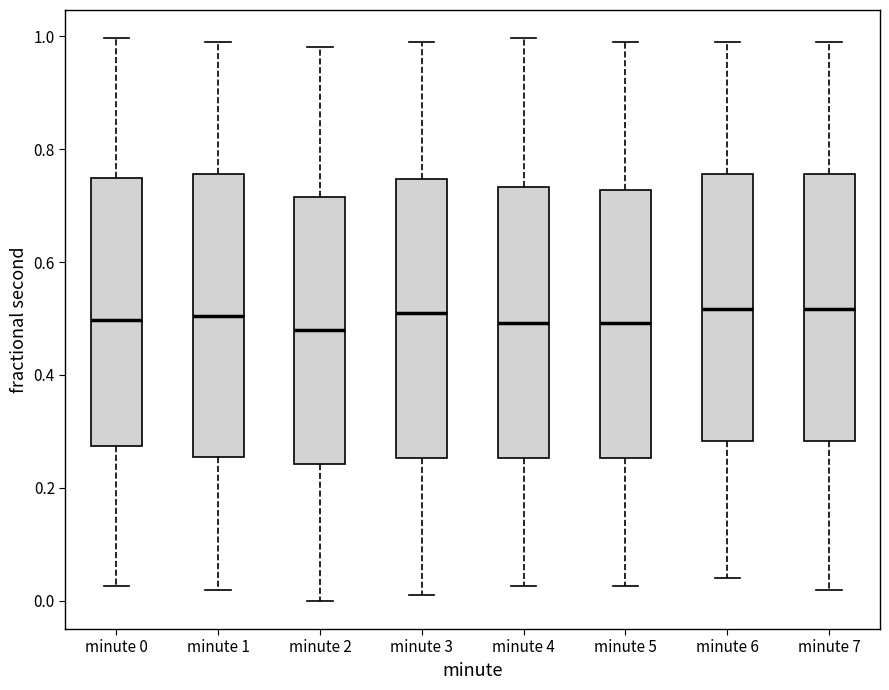

Where does the upper whisker of the box for minute 1 end on the y-axis? The values are not printed on the chart, so give them approximately, as read against the axis.

1.00